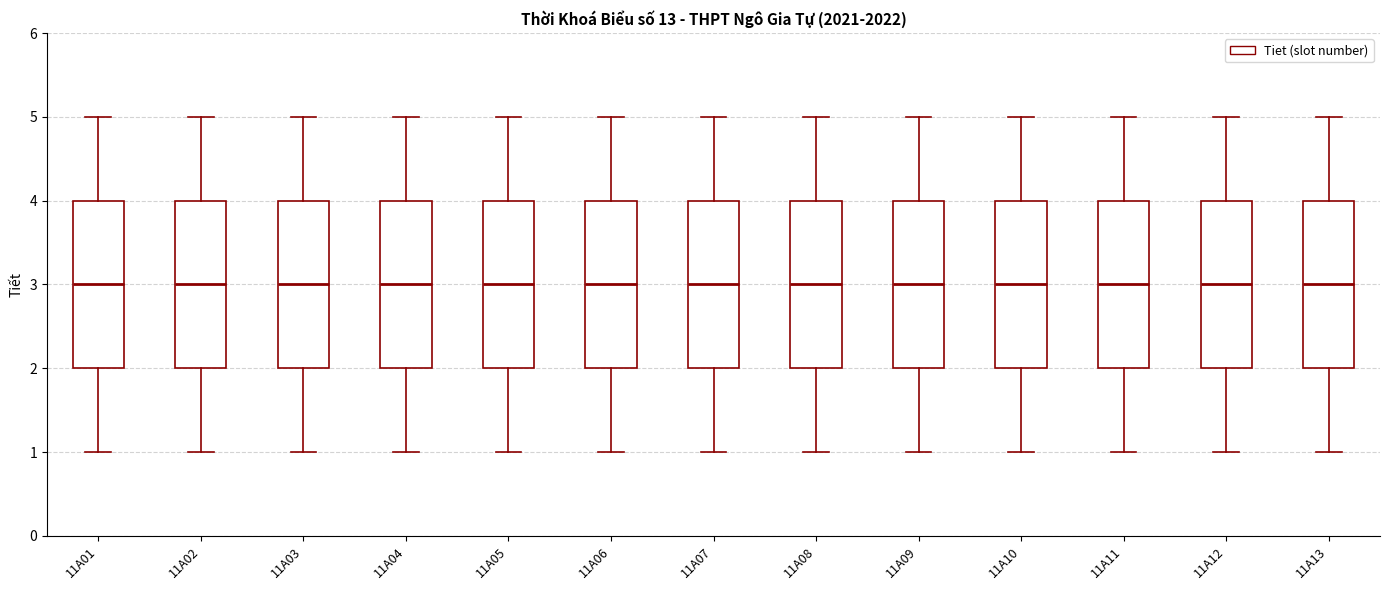

Where does the median line of the box for 11A07 sit on the y-axis? The values are not printed on the chart, so give them approximately, as read against the axis.

3